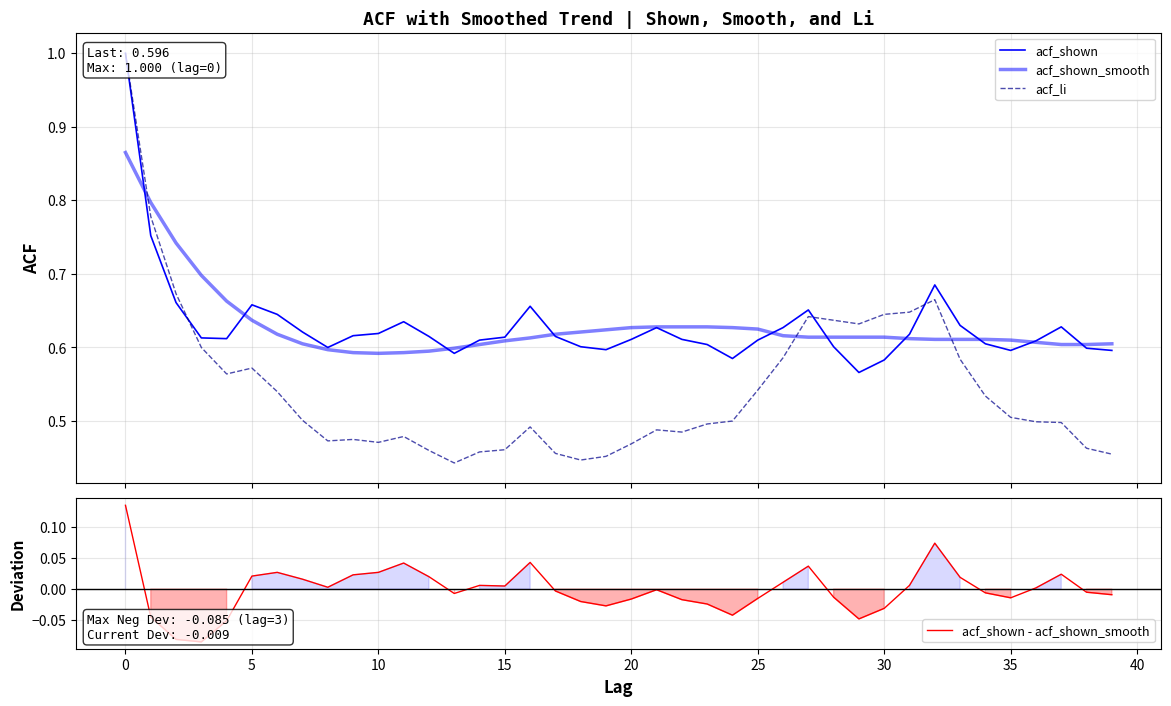

Between 19 and 14, which is larger?

14